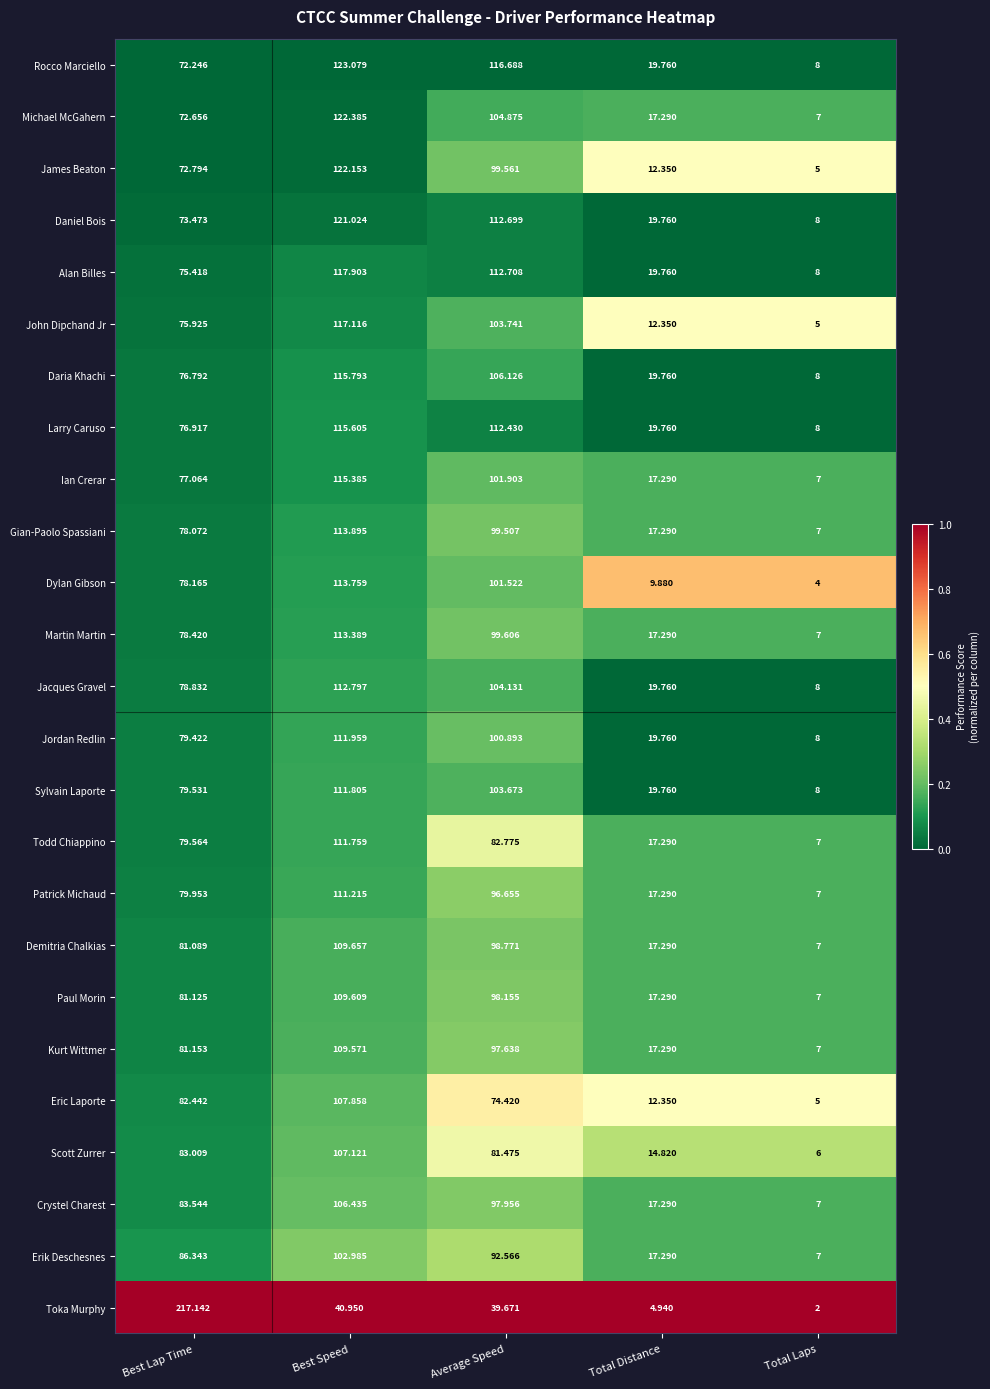

At which category is the sum across all series the highest?

Best Speed